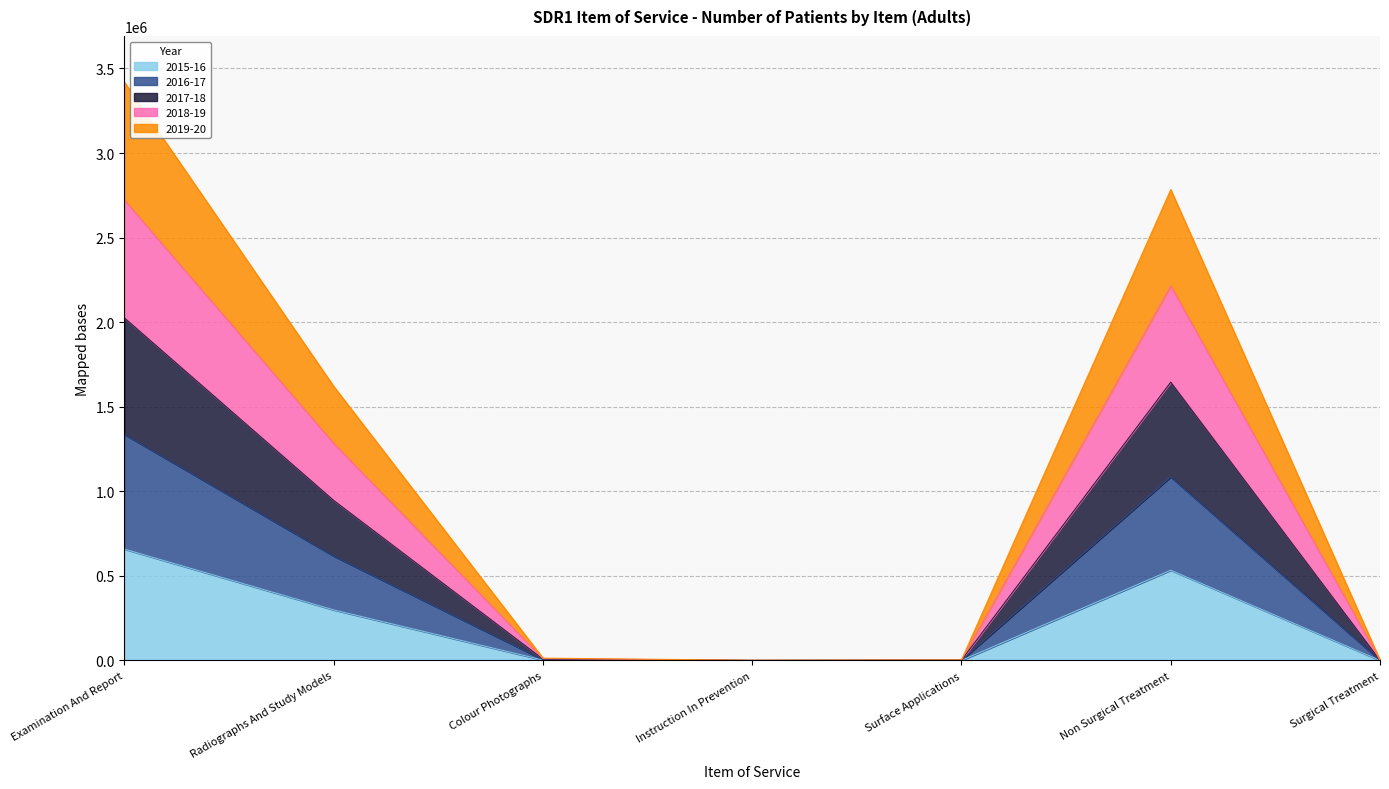

Does the chart have visible grid lines?

Yes